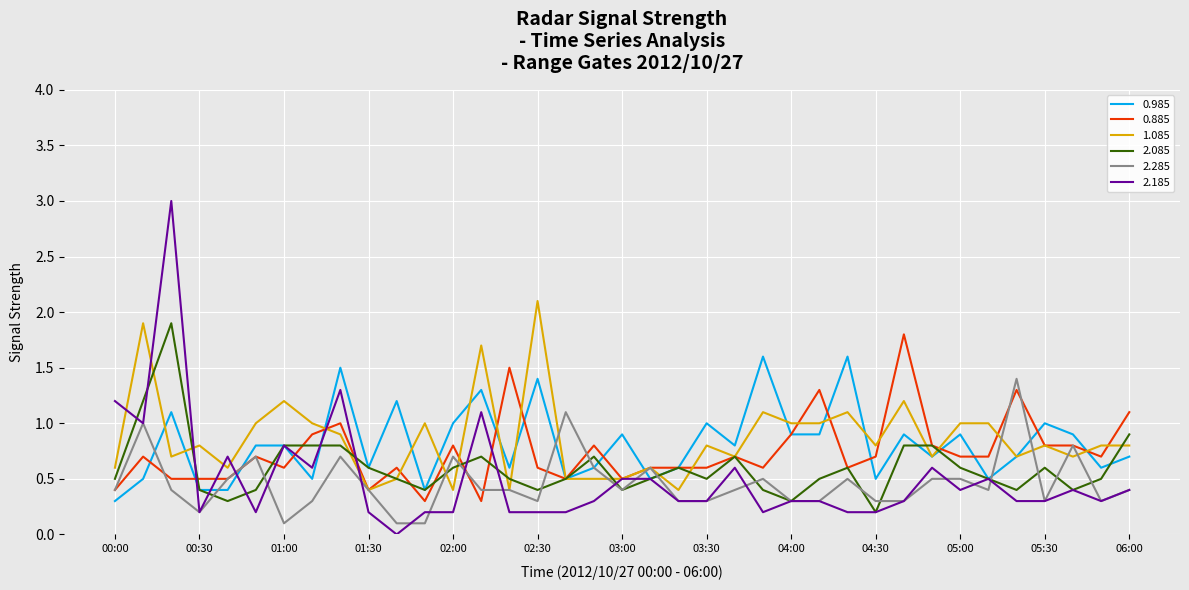

Count the number of data series in this chart.

6